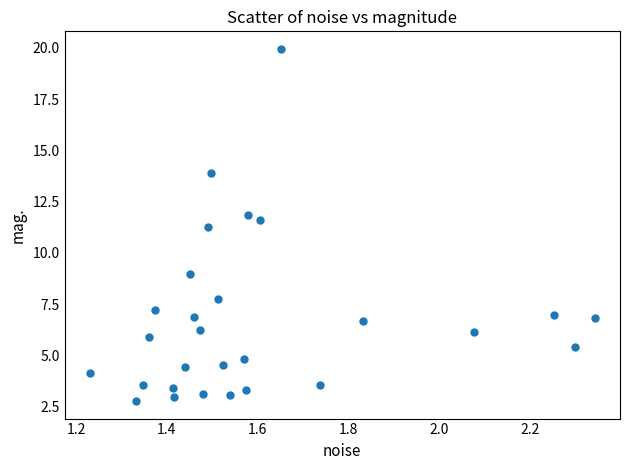

What is the range of X values (max minus min)?

1.1